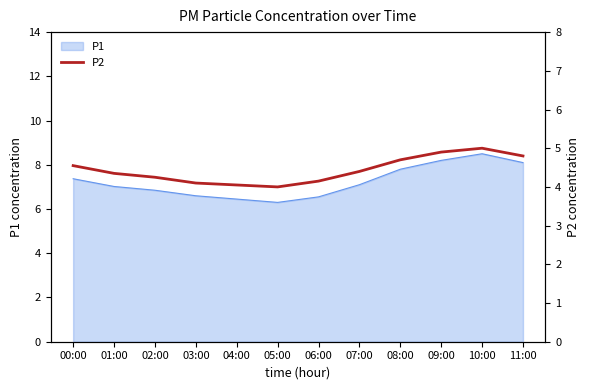

At which label is the value closest to 4?

05:00